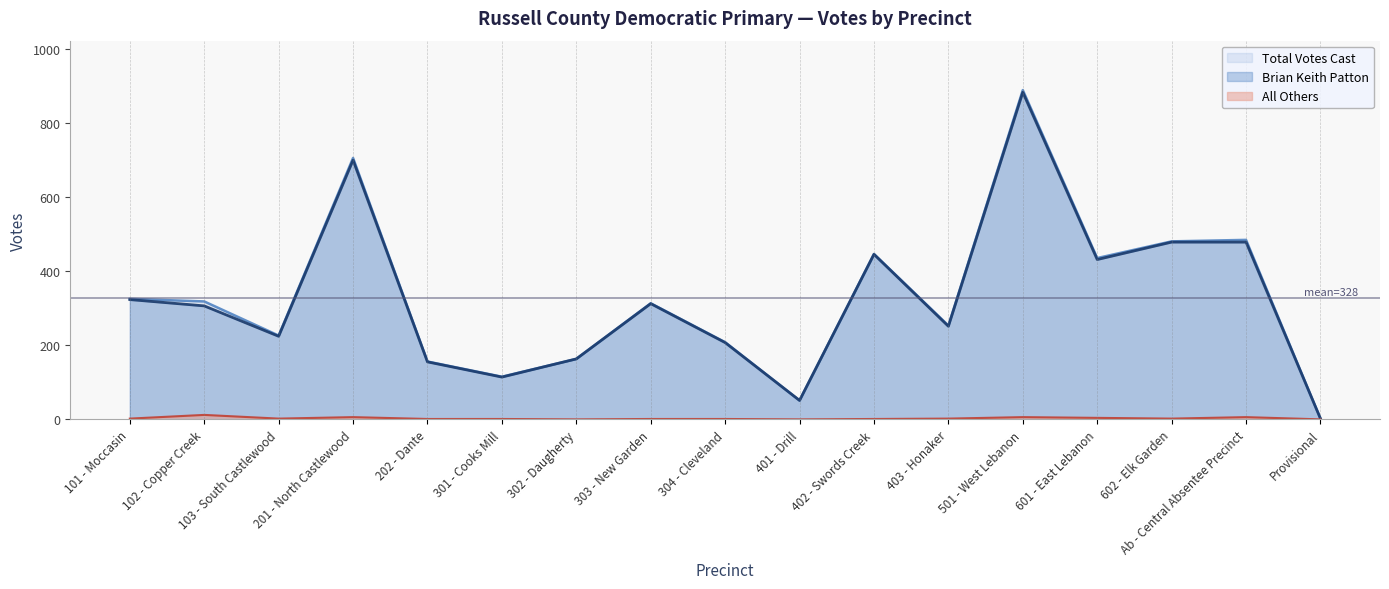

Which series has the widest spread of values?

Total Votes Cast